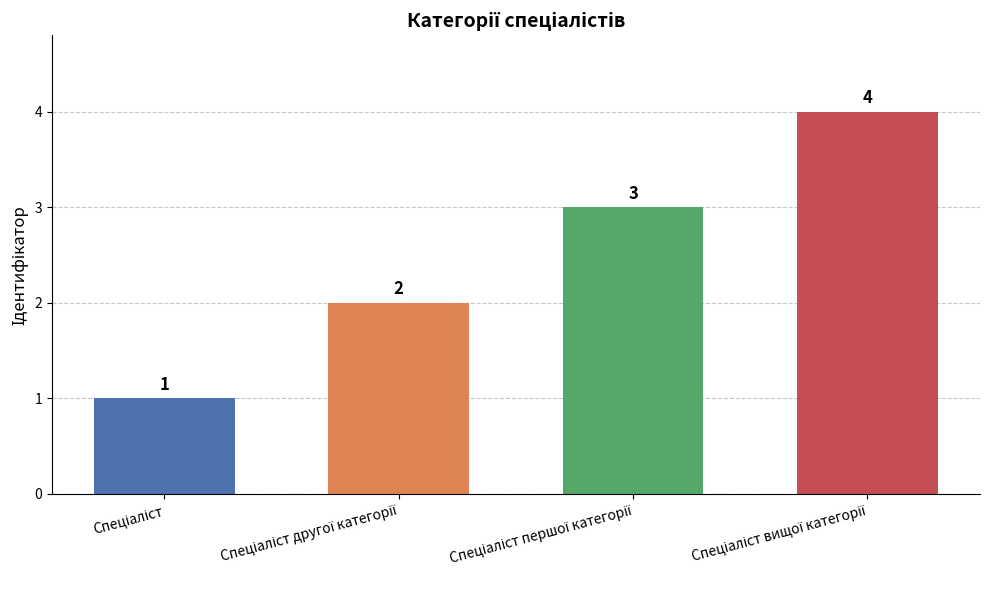

What is the value of the 4th bar from the left?

4